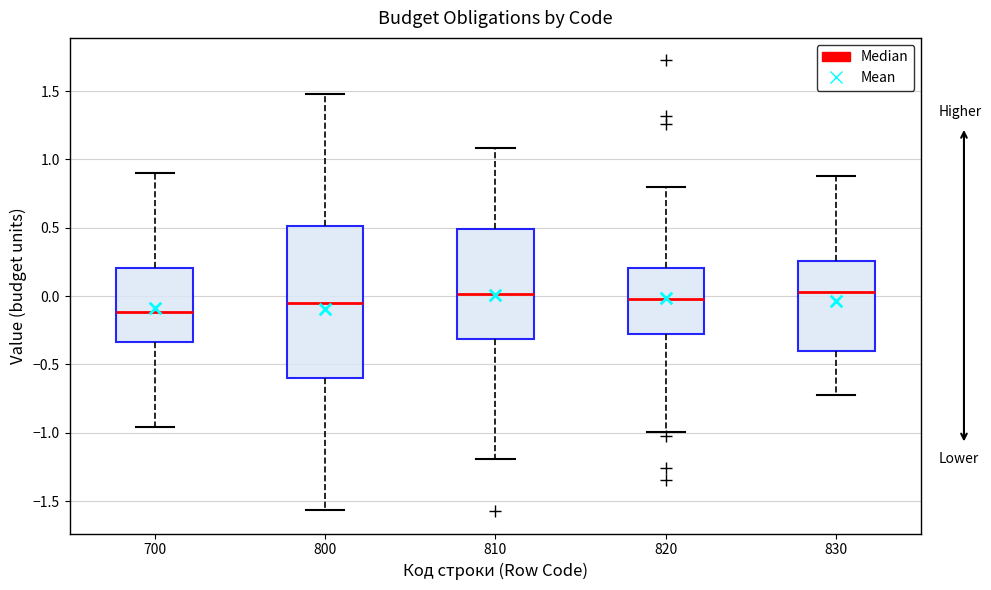

Comparing the boxes themselves (not the whiskers), which one is the tallest?

800